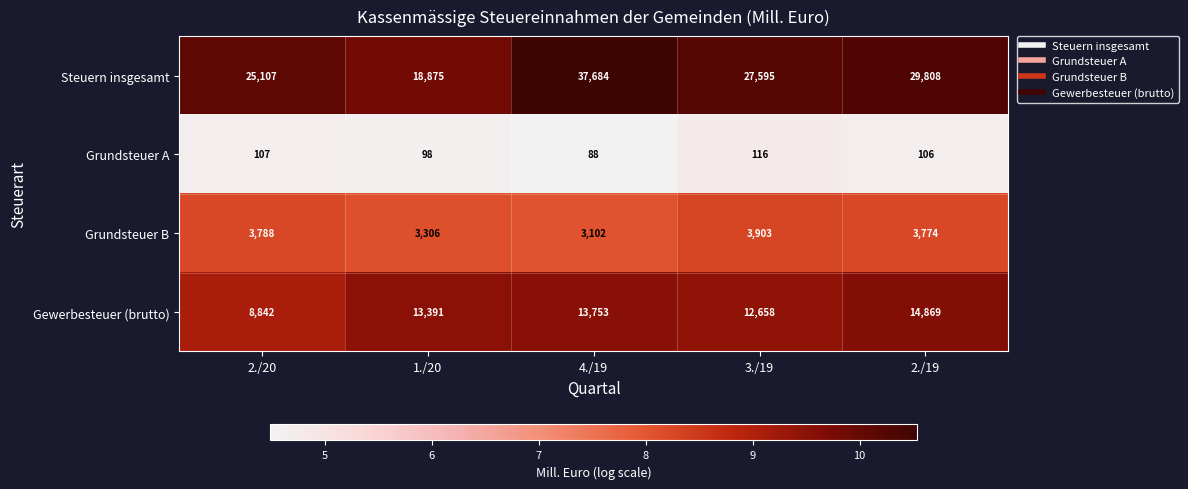

What is the minimum value for Gewerbesteuer (brutto)?

8842